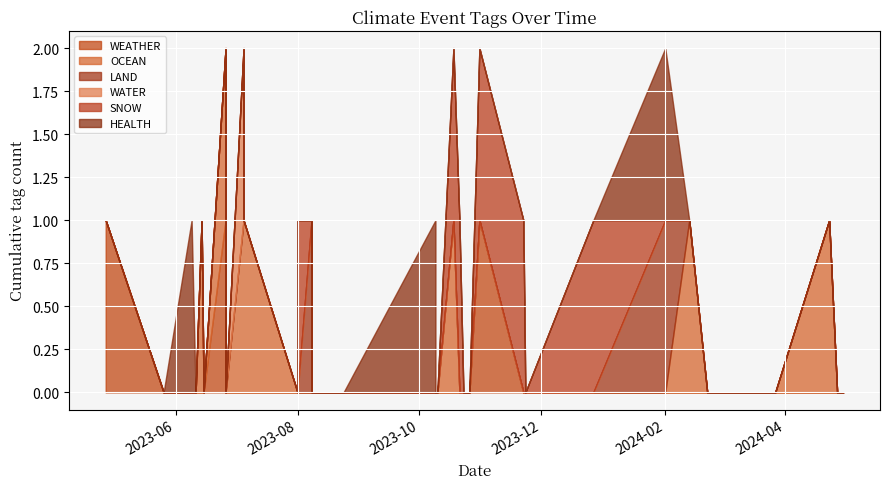

Does the chart display data point markers on the line(s)?

No